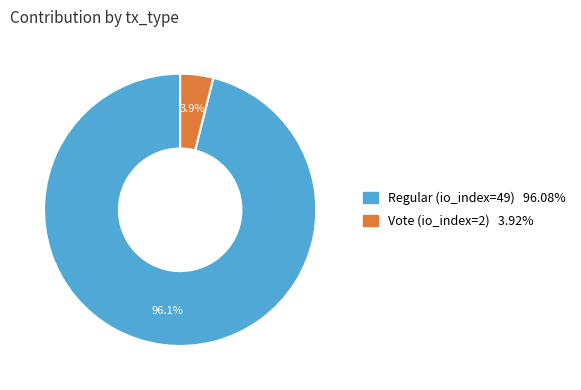

What percentage is the Regular (io_index=49) slice, to the nearest percent?

96%